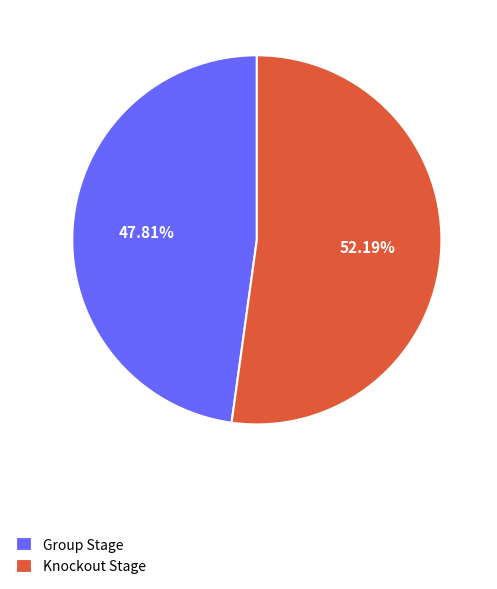

How many slices are in this pie chart?

2